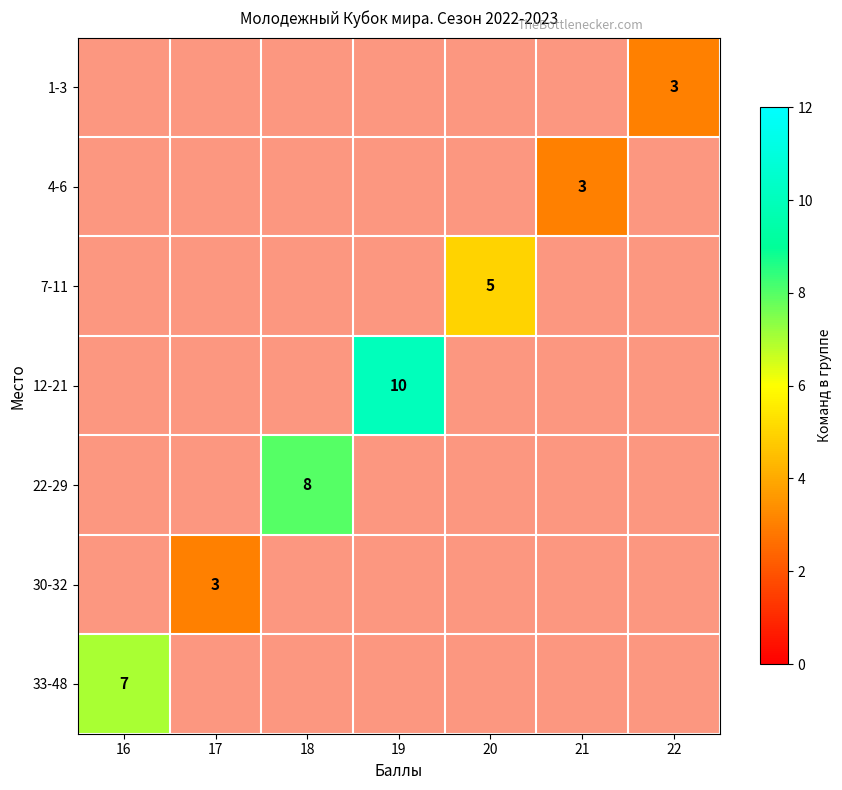

The 4-6 series shows -2 at 16. True or false?

False